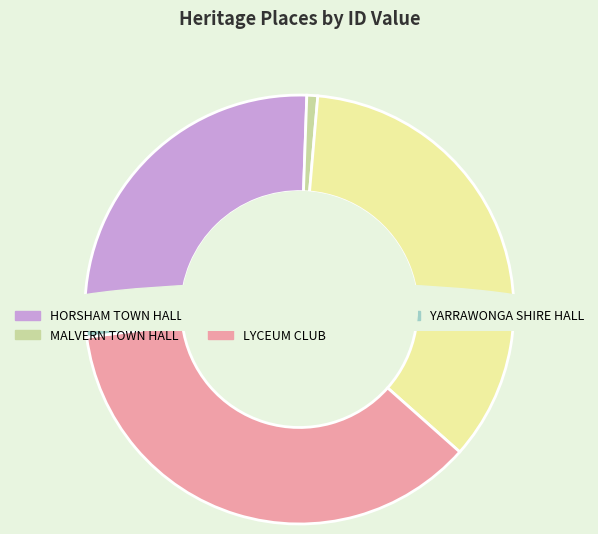

Is it true that MALVERN TOWN HALL is 11% of the pie?

False